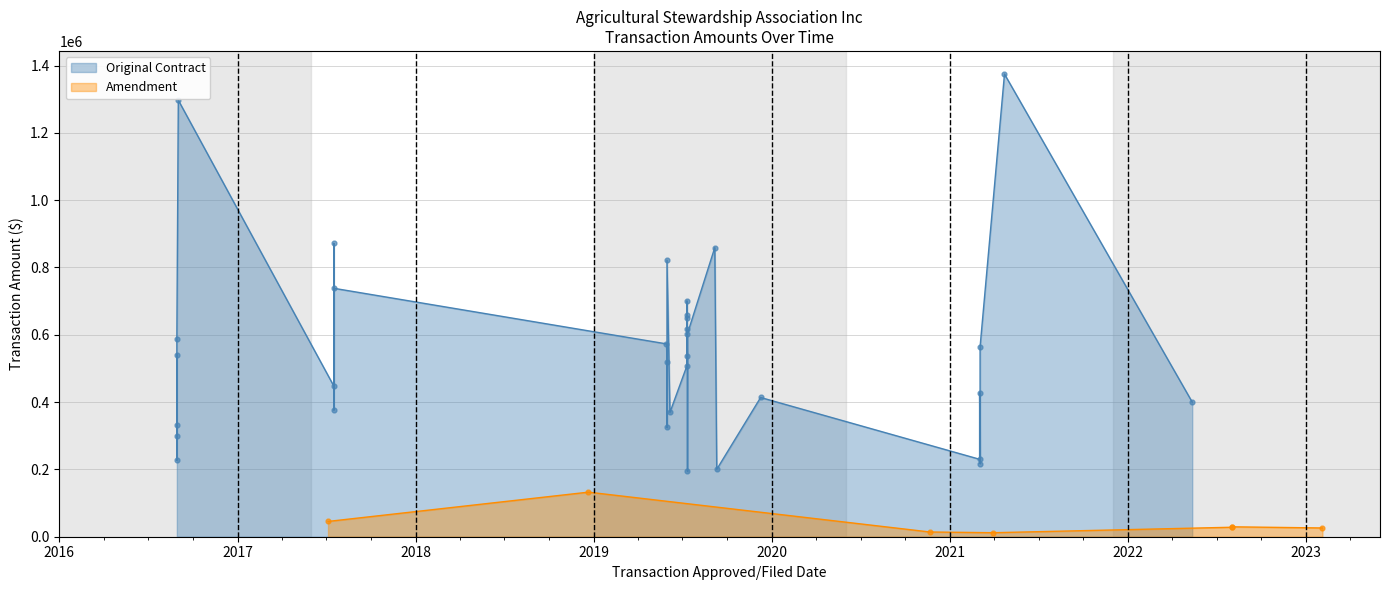

Between 2018 and 2019, which is larger?

2018